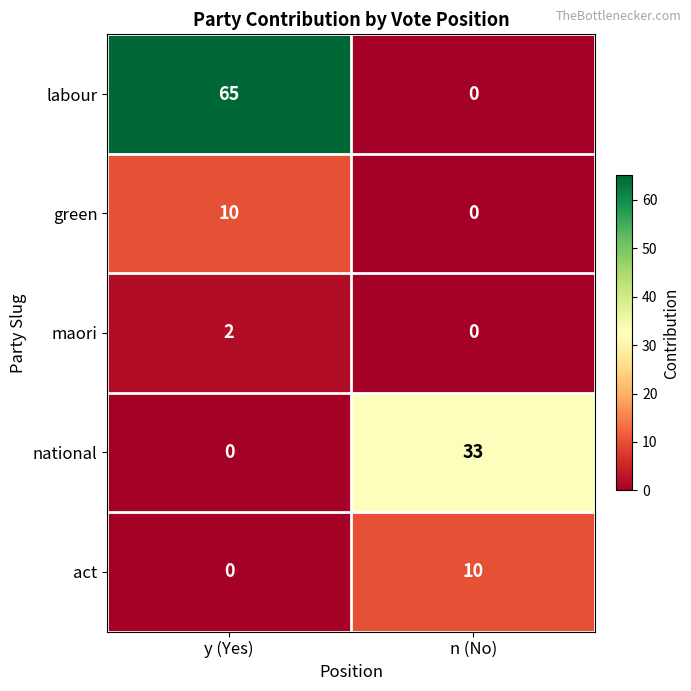

How many distinct data groups are displayed?

5